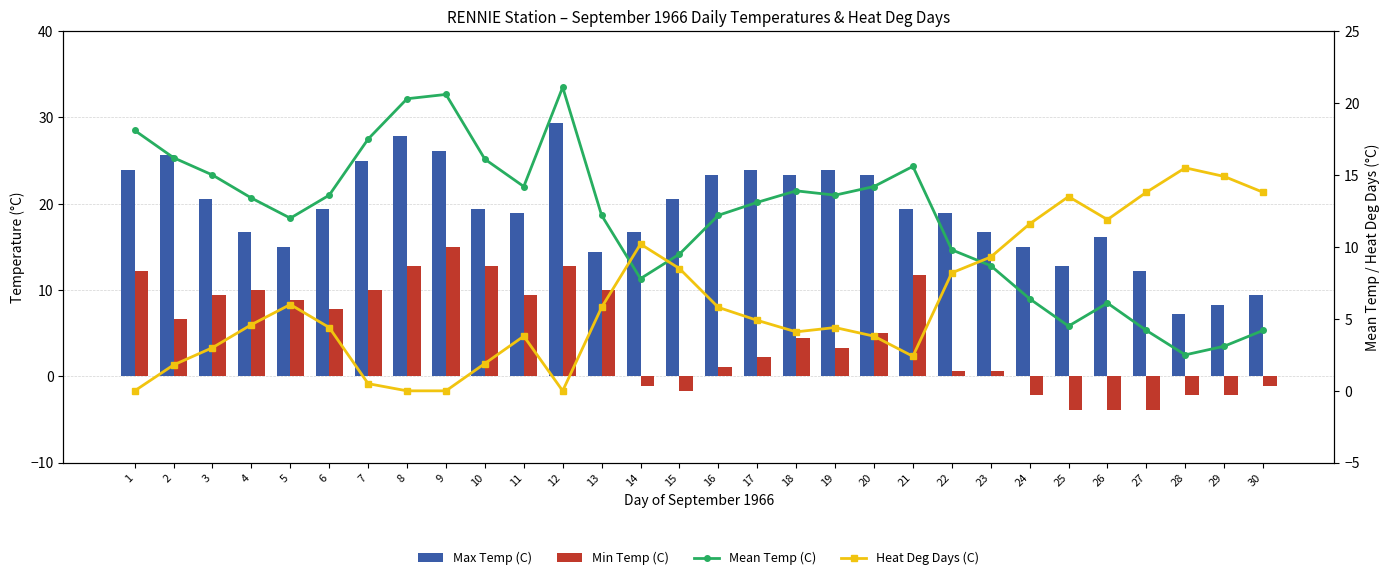

What is the value of the Mean Temp (C) bar at the 10th from the left?

16.1